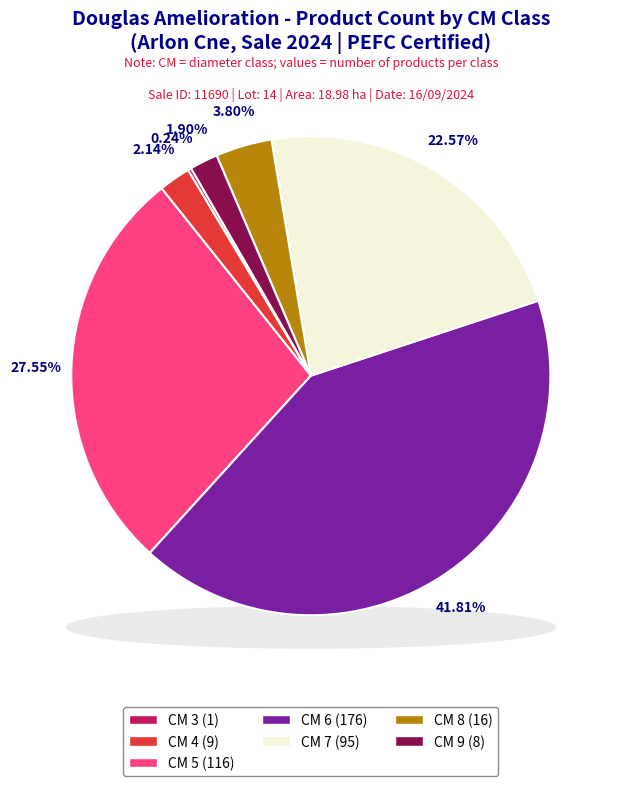

Does 5 account for over 50% of the chart?

No